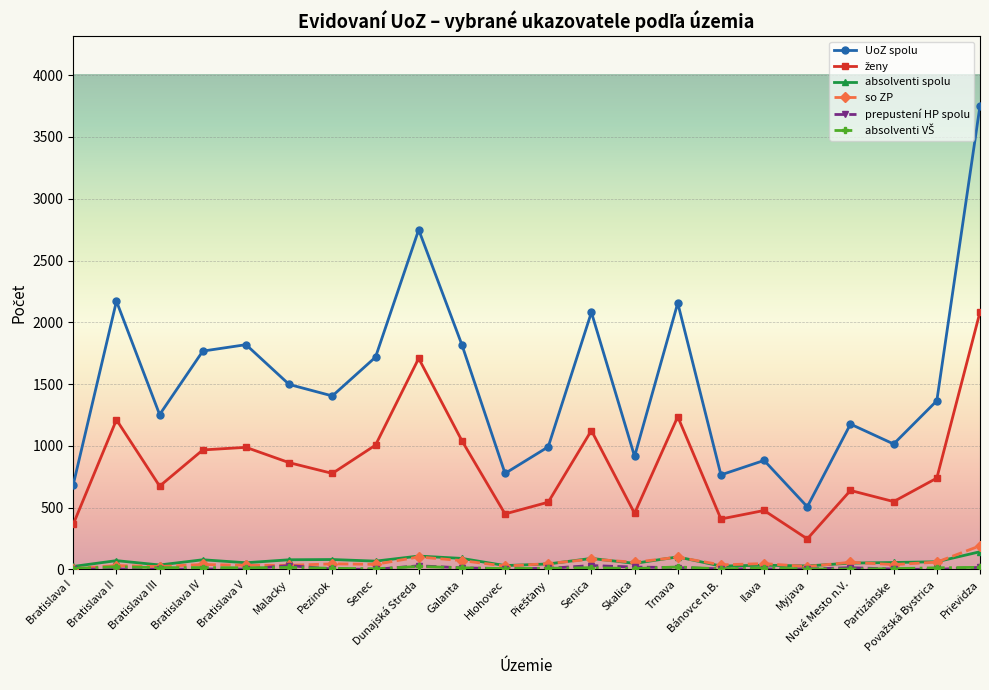

Which series has the largest range (max minus min)?

UoZ spolu